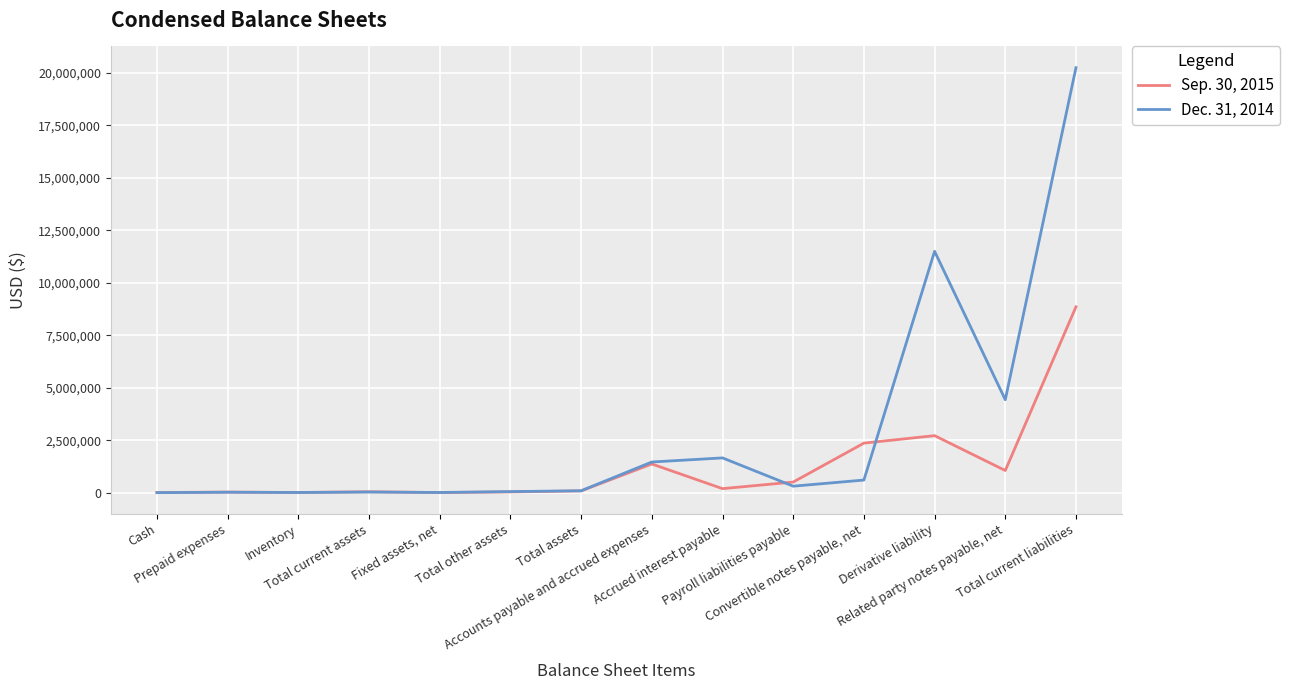

At Payroll liabilities payable, list the series in order from largest to smallest.

Sep. 30, 2015, Dec. 31, 2014